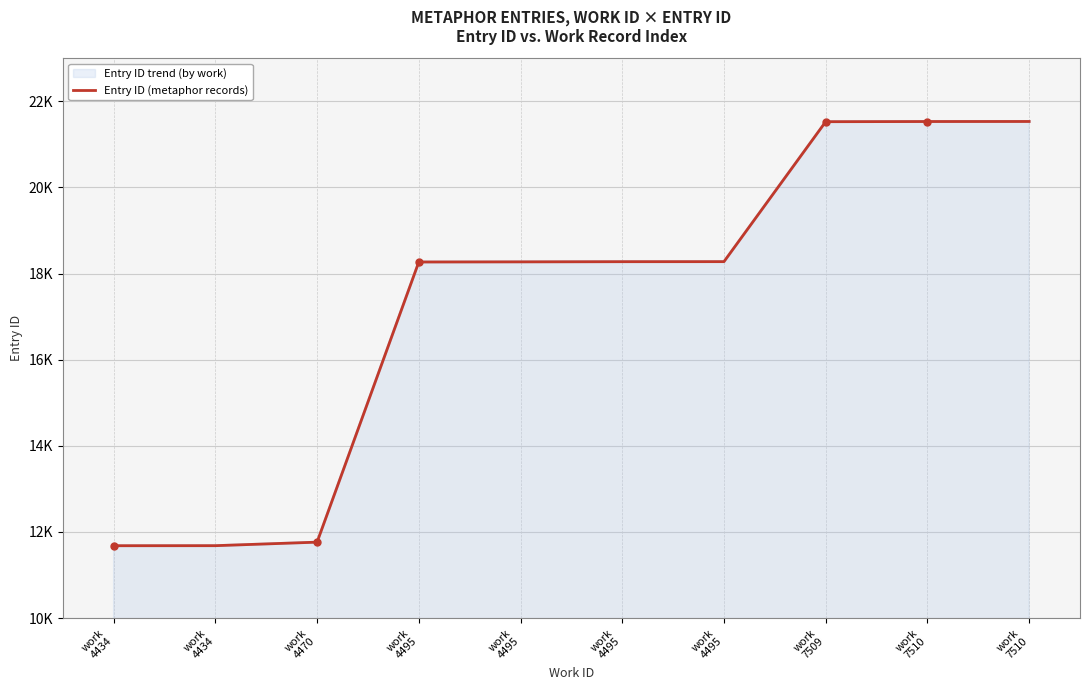

Where is the data nearest to the value 16606?

work
4495